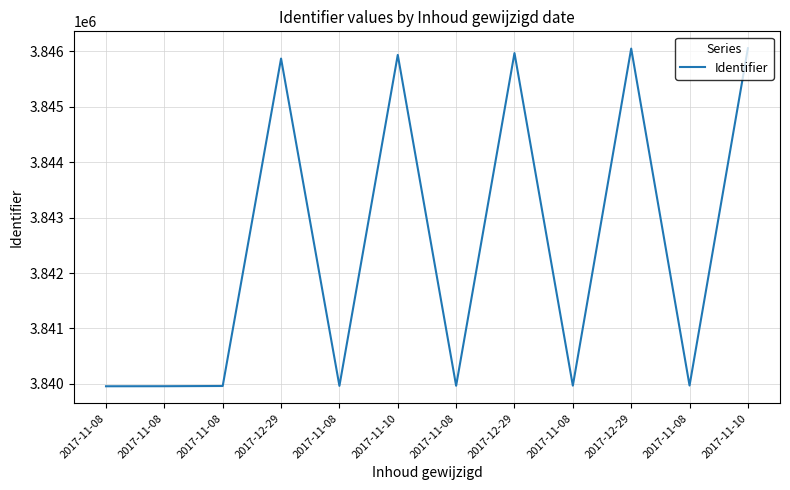

True or false: the data shows 882993 at 2017-11-08.

False